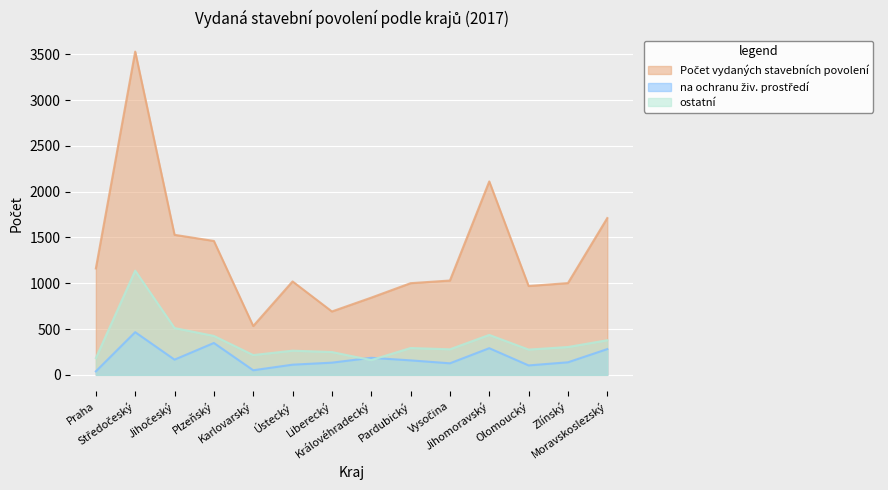

What is the spread (max minus min) of values at Zlínský?

865